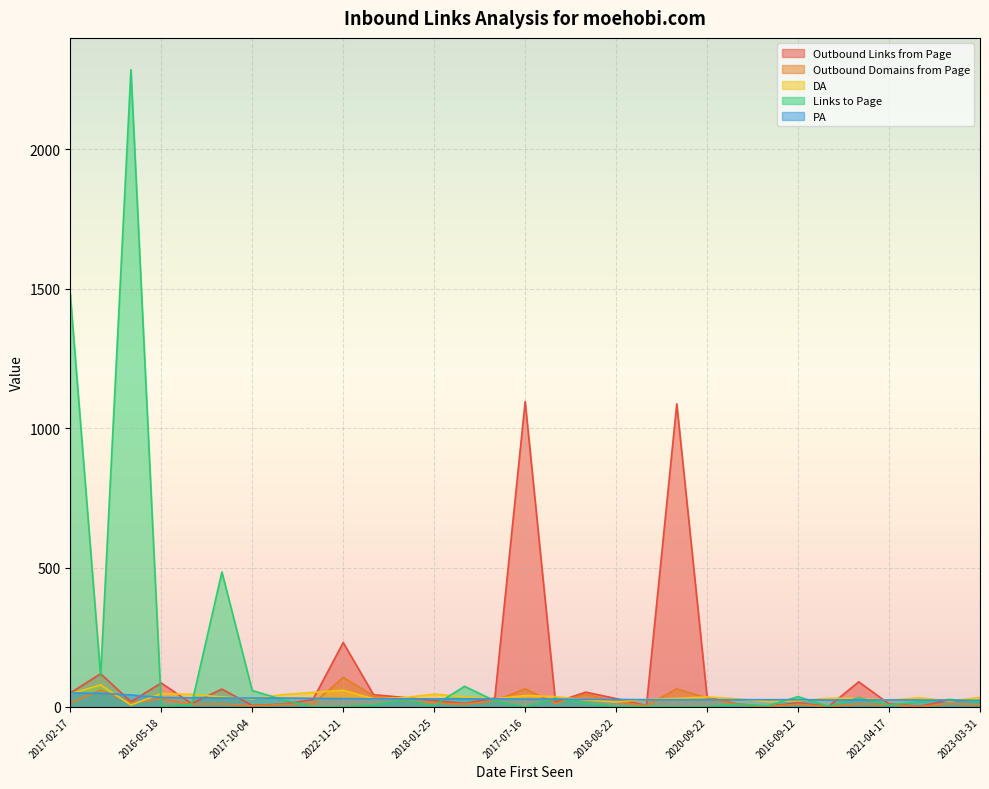

Which series changed the most between 2022-11-21 and 2023-05-03?

Outbound Links from Page